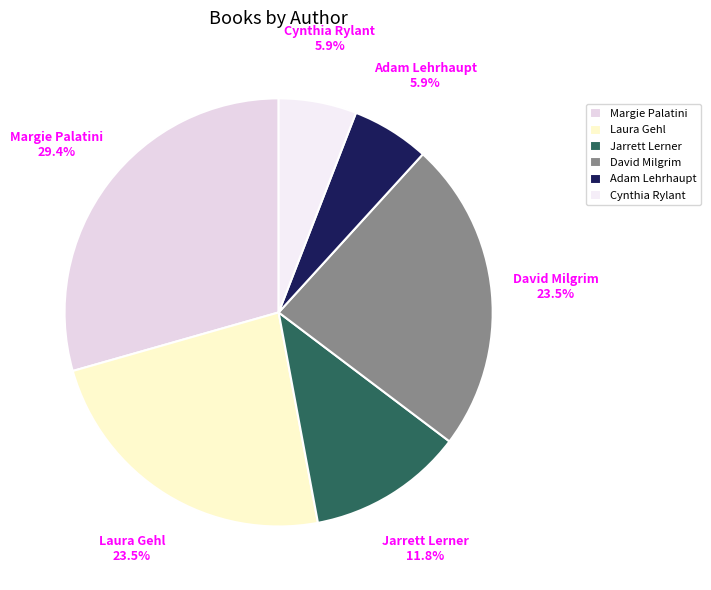

What percentage is NOT represented by Adam Lehrhaupt?

94.1%